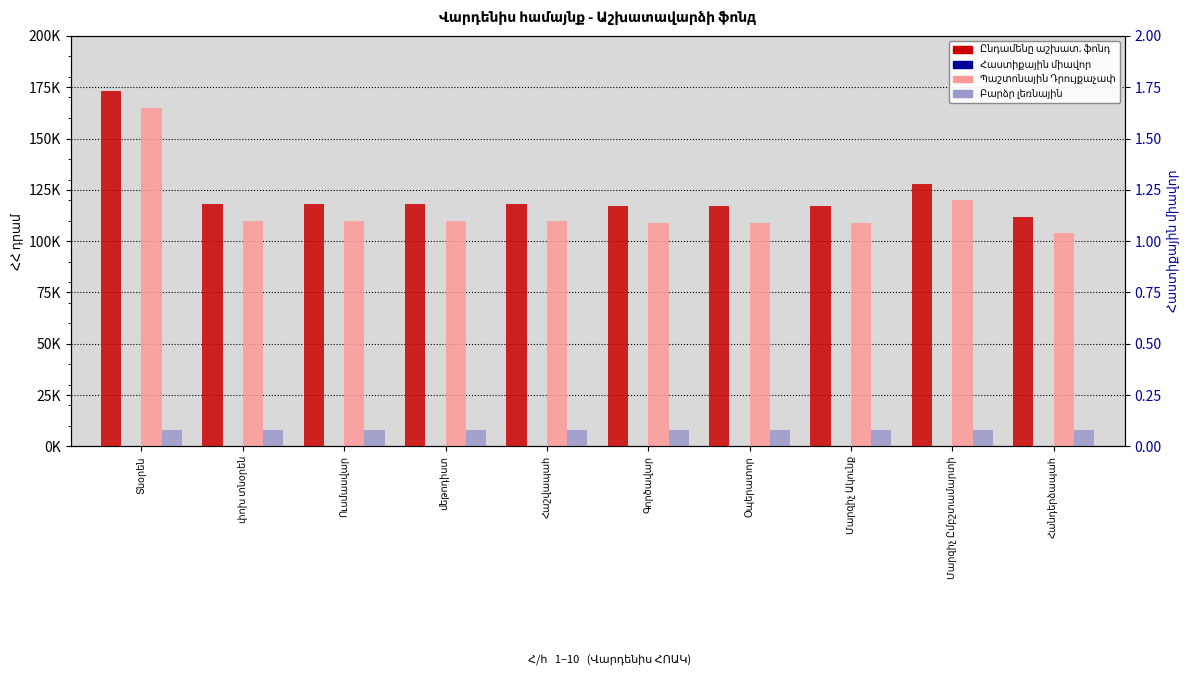

At how many categories does at least one series exceed 50688?

10